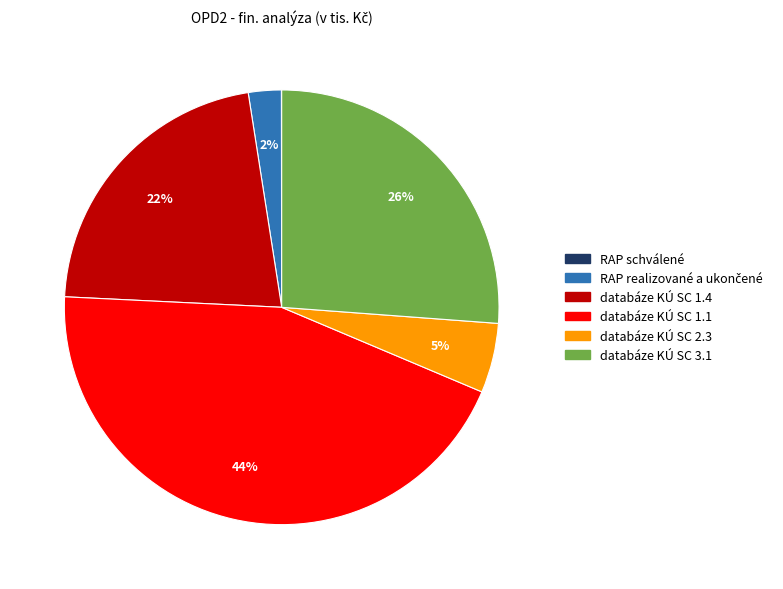

To the nearest percent, what is the average slice percentage?

17%